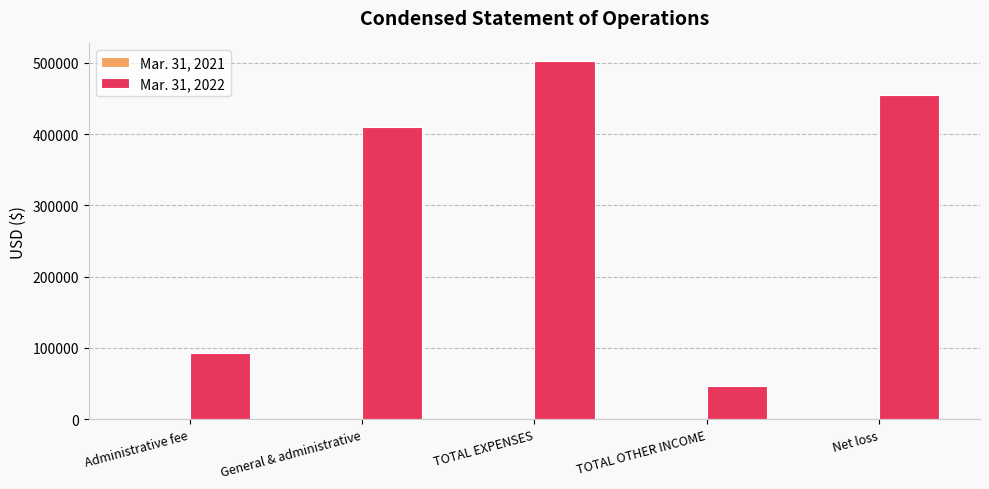

Which series has the largest total across all categories?

Mar. 31, 2022